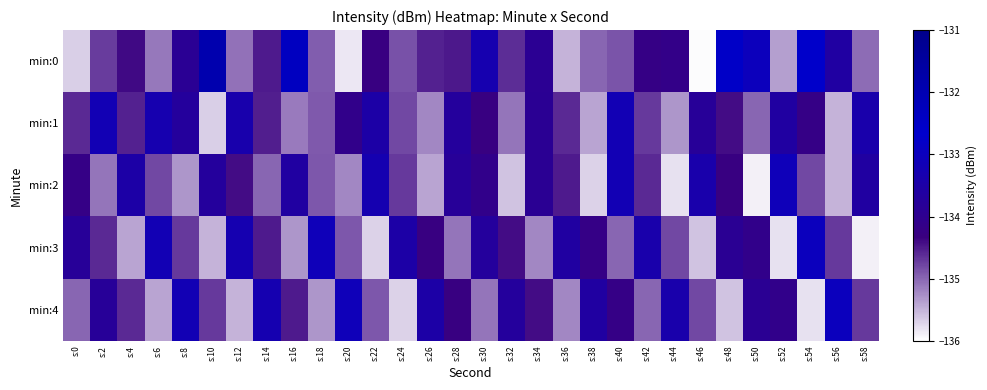

What is the total value across all series at s:22?

-671.7